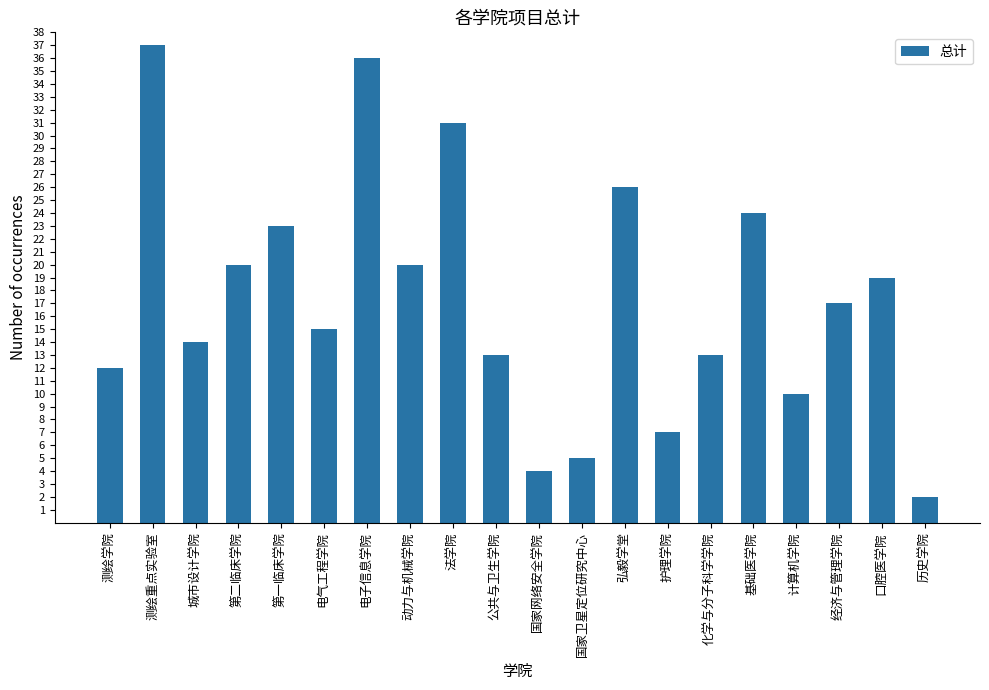

Reading left to right, extract all data points from this chart.

测绘学院=12	测绘重点实验室=37	城市设计学院=14	第二临床学院=20	第一临床学院=23	电气工程学院=15	电子信息学院=36	动力与机械学院=20	法学院=31	公共与卫生学院=13	国家网络安全学院=4	国家卫星定位研究中心=5	弘毅学堂=26	护理学院=7	化学与分子科学学院=13	基础医学院=24	计算机学院=10	经济与管理学院=17	口腔医学院=19	历史学院=2